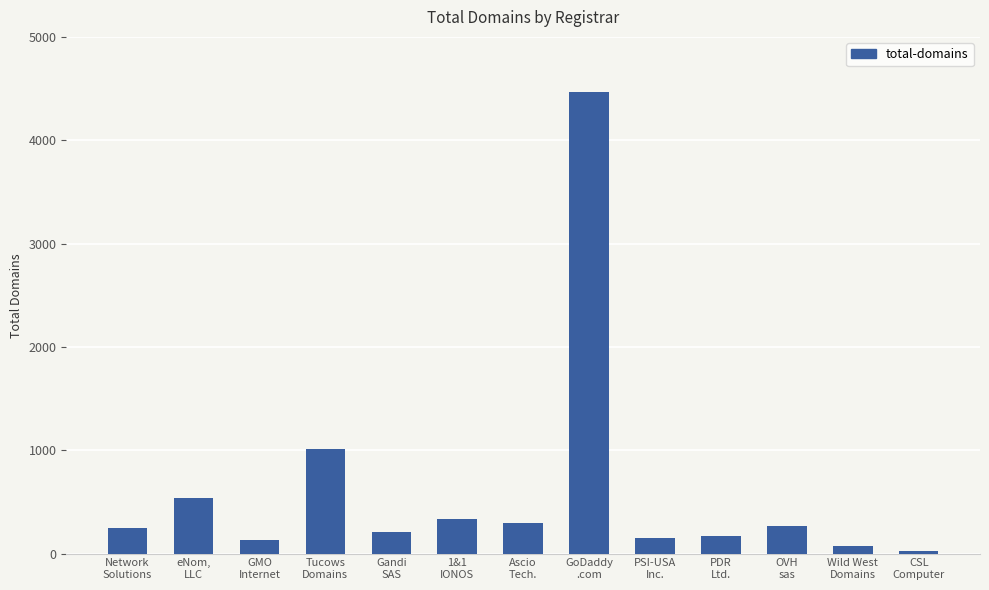

What is the change in value from Tucows
Domains to OVH
sas?

-747